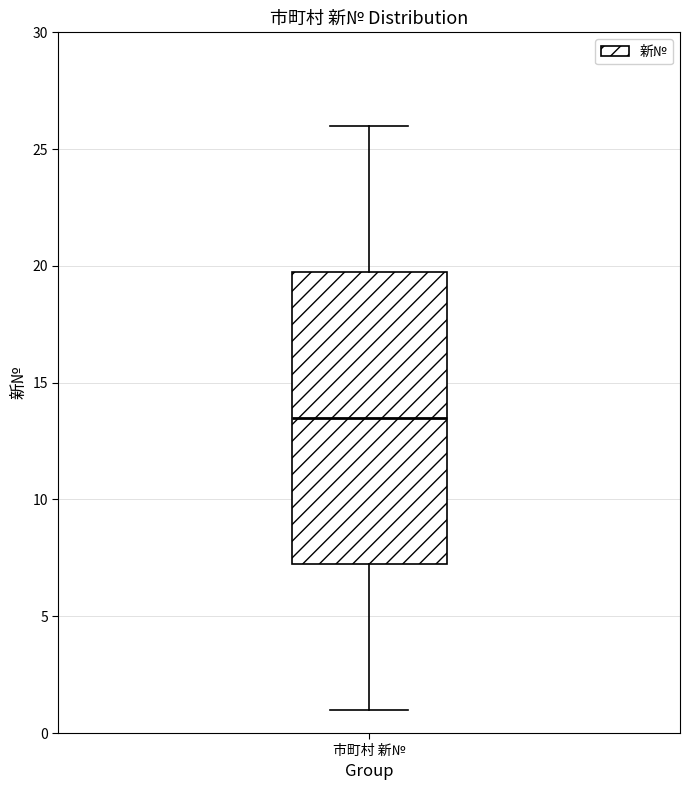

Where is the lower edge of the box for 市町村 新№ on the y-axis? The values are not printed on the chart, so give them approximately, as read against the axis.

7.5